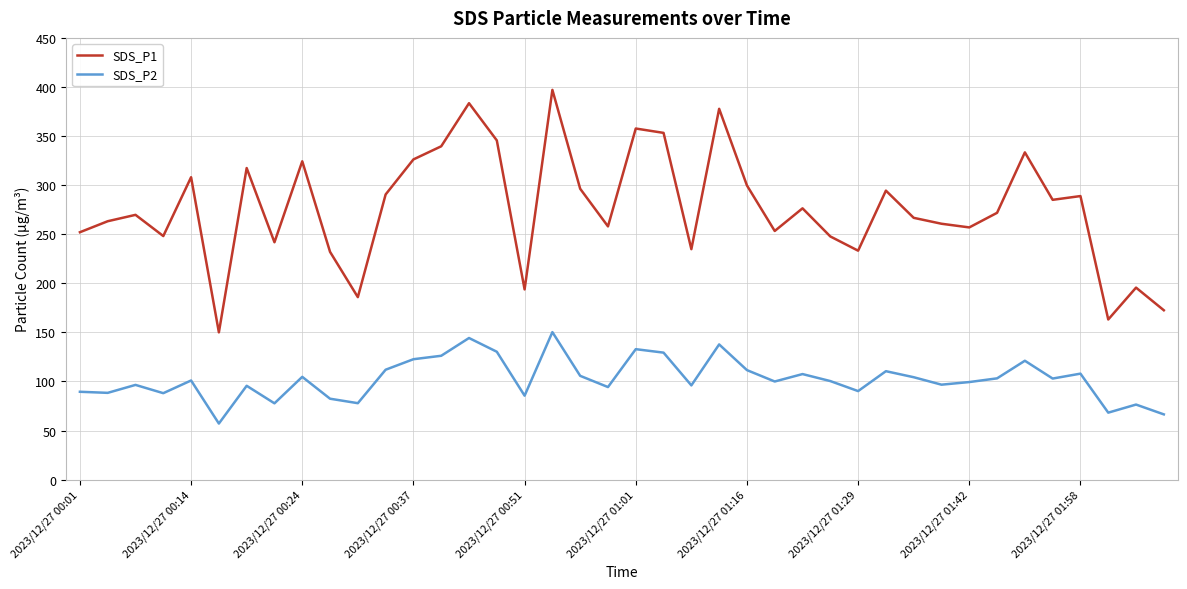

What is the maximum value shown in the chart?

397.0